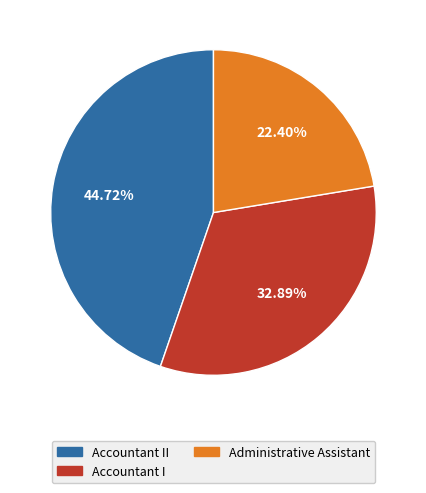

Rank the categories by value from highest to lowest.

Accountant II, Accountant I, Administrative Assistant